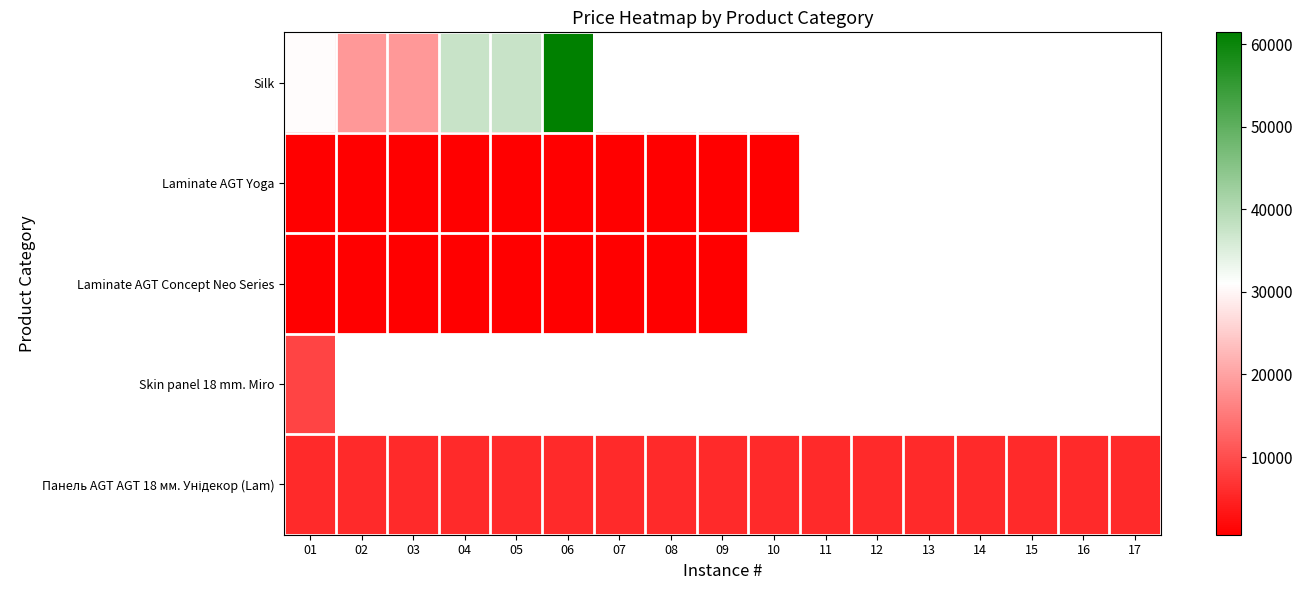

What is the difference between the maximum and minimum values in the Silk series?

42637.4